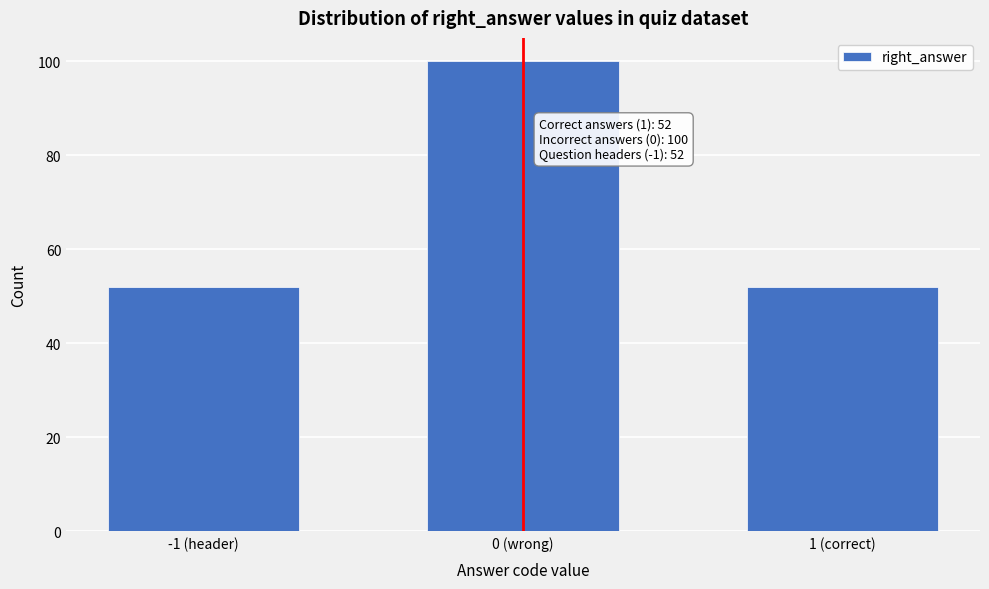

Reading right to left, transcribe all the data shown in this chart.

1 (correct)=52	0 (wrong)=100	-1 (header)=52